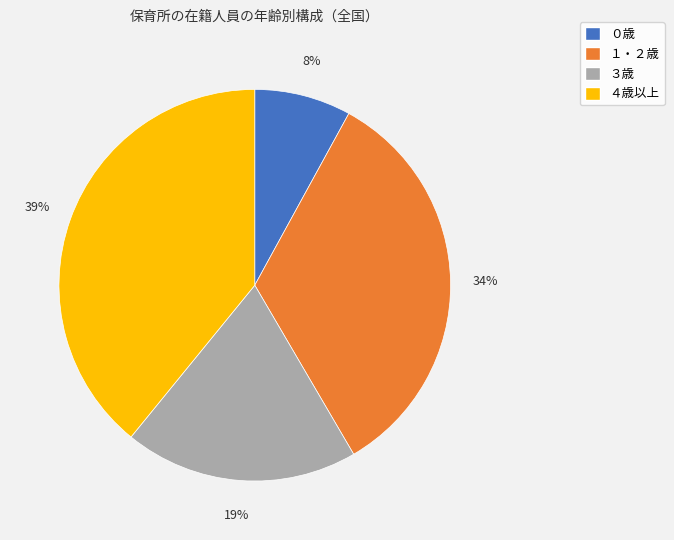

To the nearest percent, what is the combined percentage of ４歳以上 and １・２歳?

73%